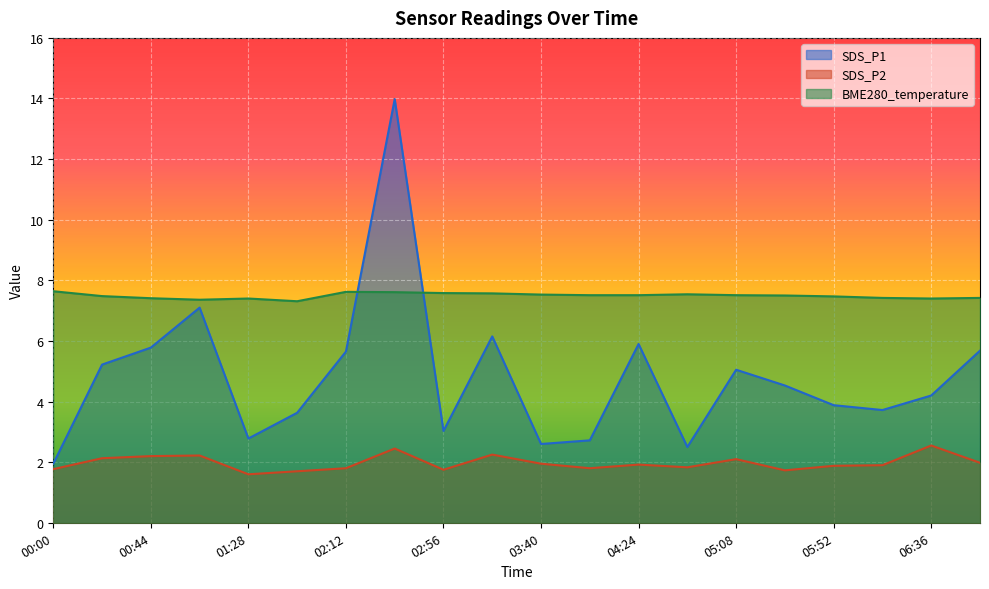

How many lines are shown in the chart?

3